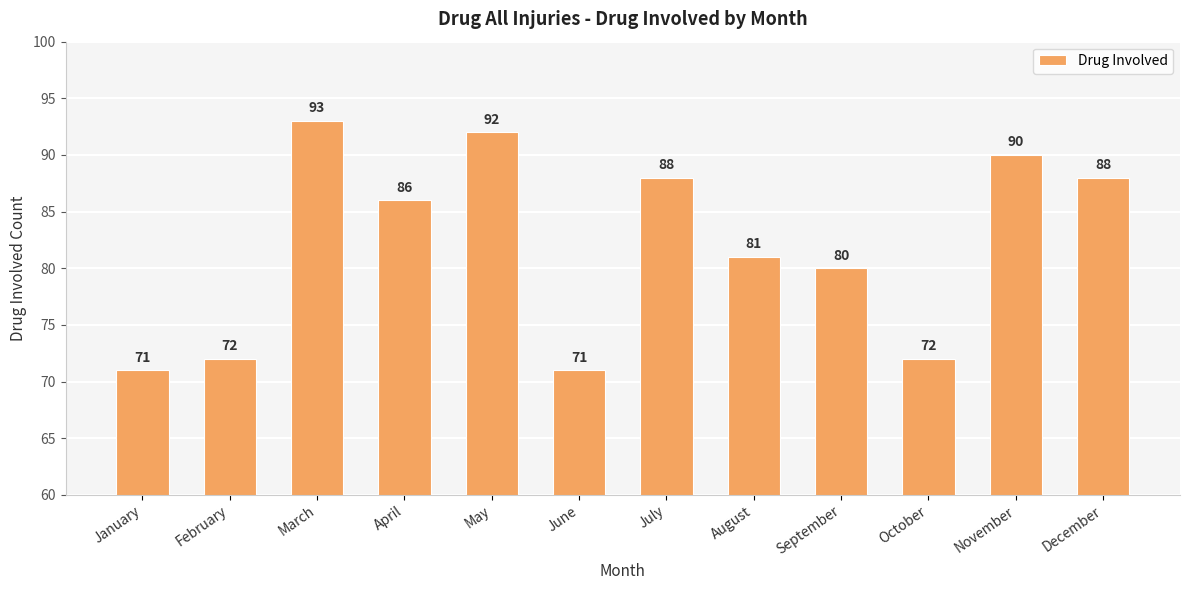

How many bars are there in total?

12